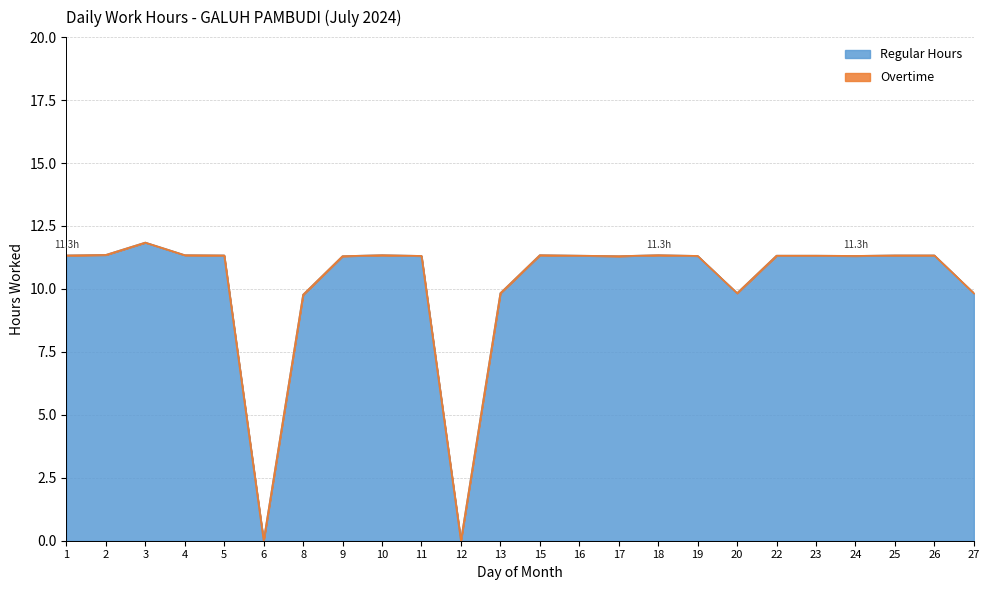

Reading right to left, what are all the values shown in this chart?

9.8	11.3	11.3	11.3	11.3	11.3	9.8	11.3	11.3	11.3	11.3	11.3	9.8	0.0	11.3	11.3	11.3	9.8	0.0	11.3	11.3	11.8	11.3	11.3